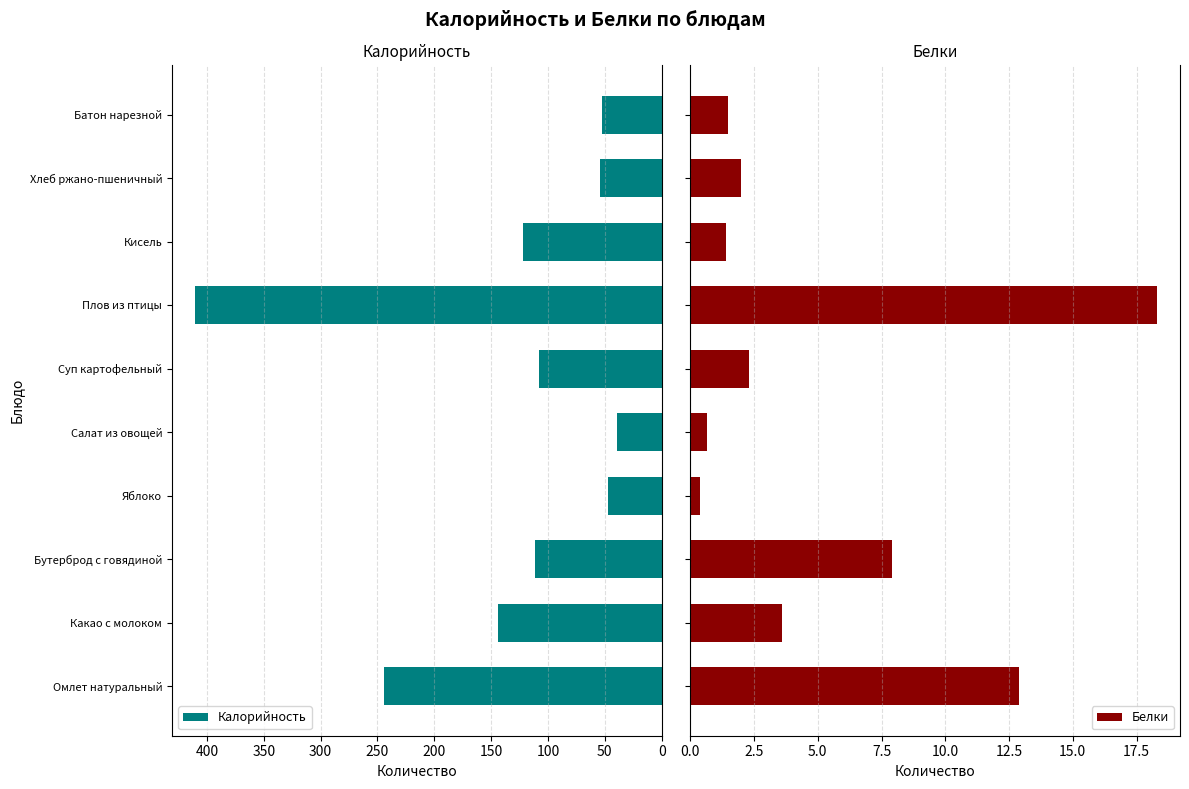

The value of Калорийность at Какао с молоком is 144.0. True or false?

True